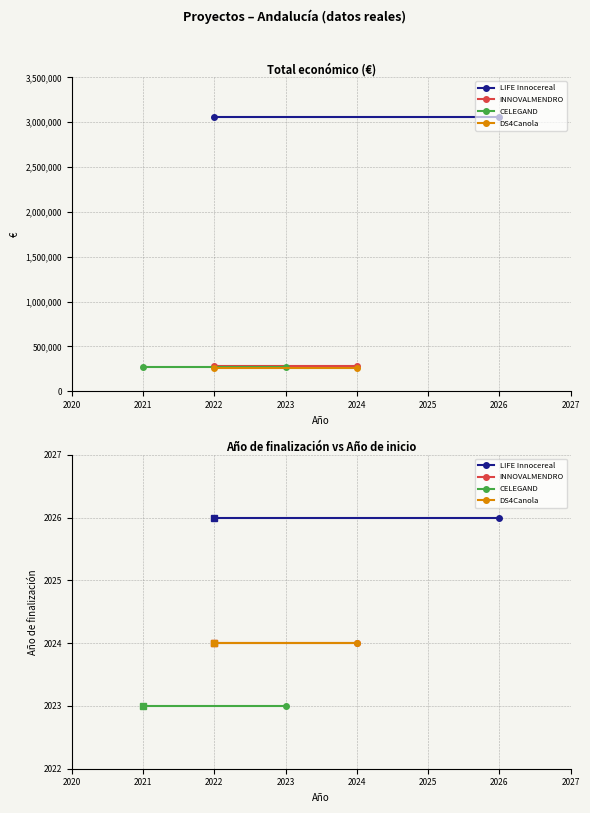

At how many categories does at least one series exceed 2024?

2